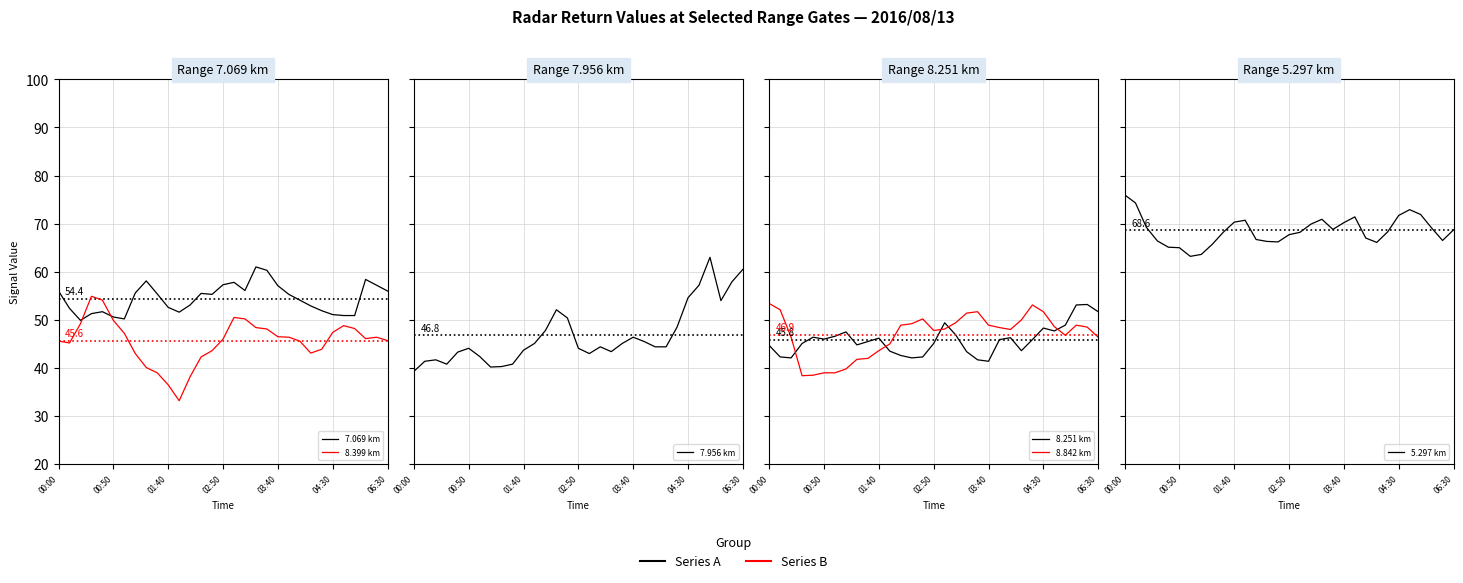

Read the 5.297 km value at 9.

68.2